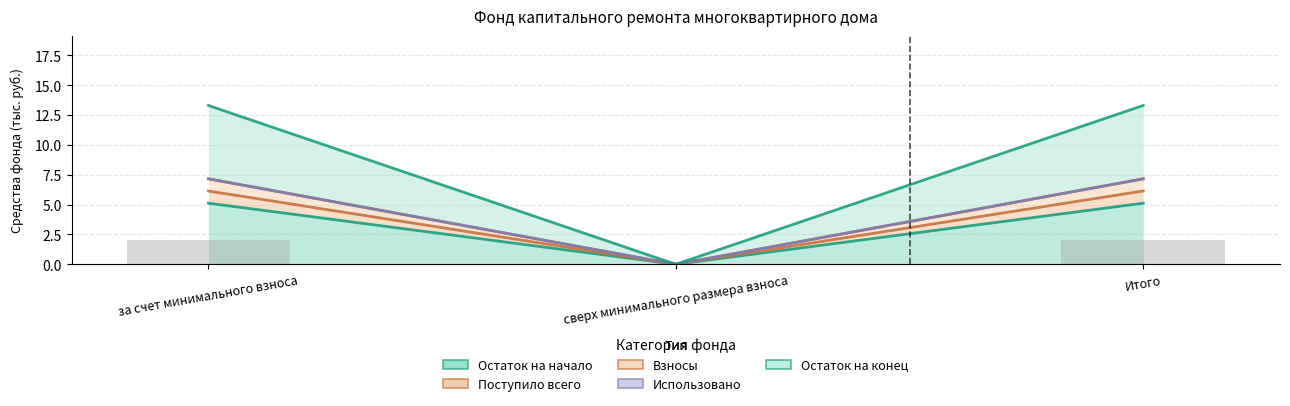

The Остаток на конец series shows 0.0 at сверх минимального размера взноса. True or false?

True